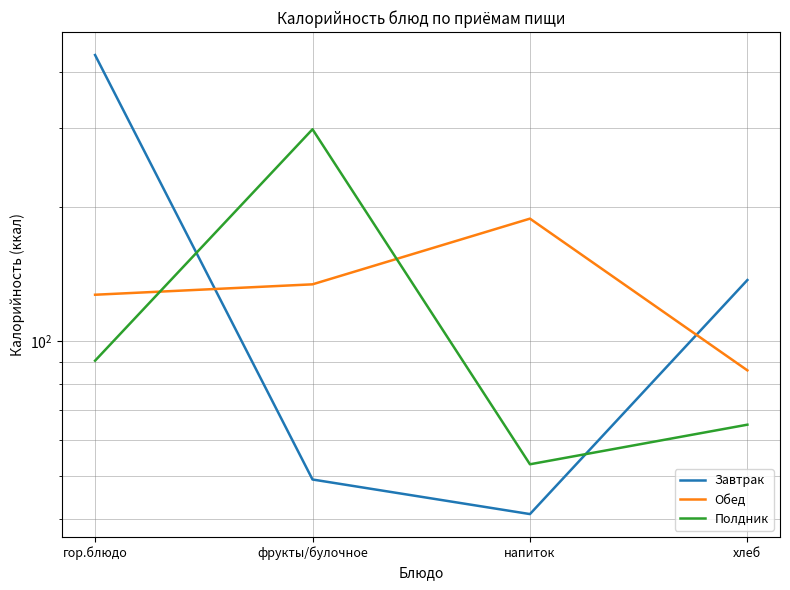

What is the difference between the second highest and second lowest values in the Обед series?

7.0